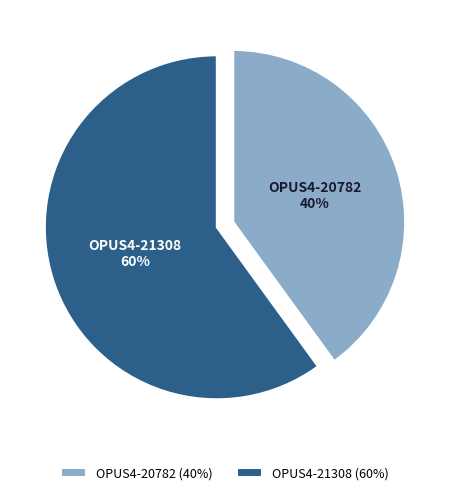

Which has a higher value, OPUS4-20782 or OPUS4-21308?

OPUS4-21308